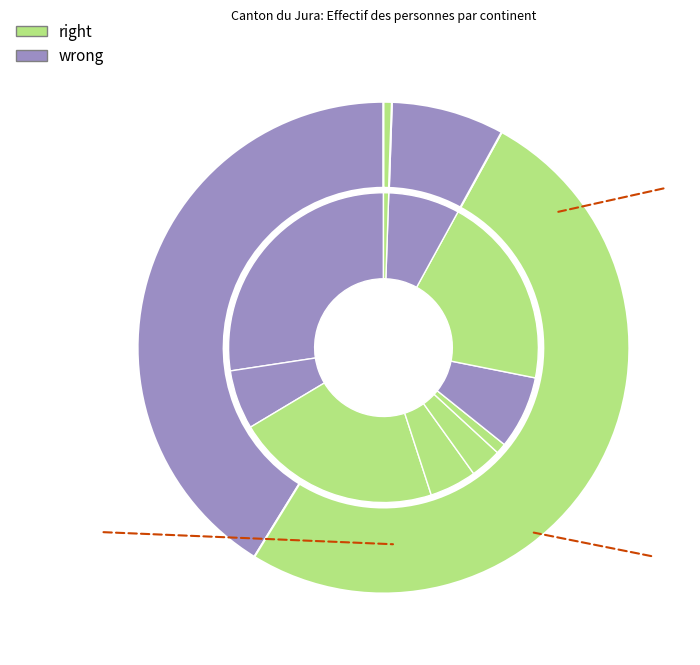

Rank the categories by value from lowest to highest.

Amérique, Océanie, Provenance inconnu, Europe, Afrique, Asie